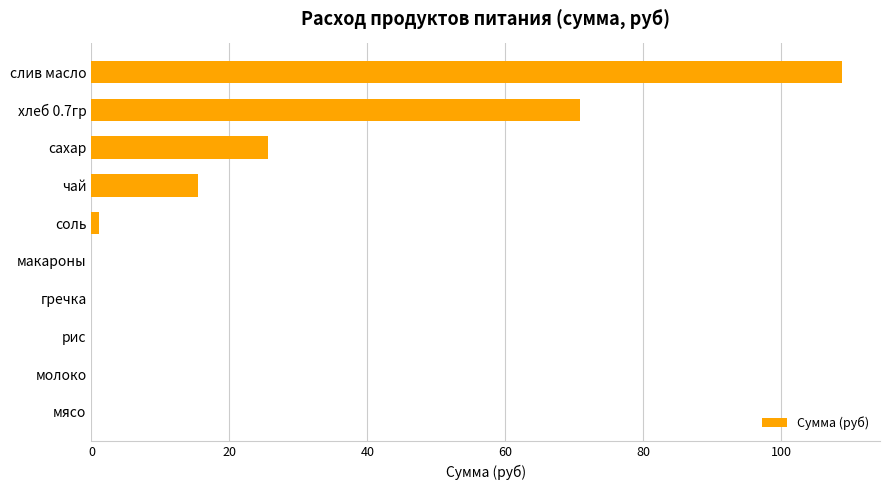

What is the approximate value at сахар?

25.6